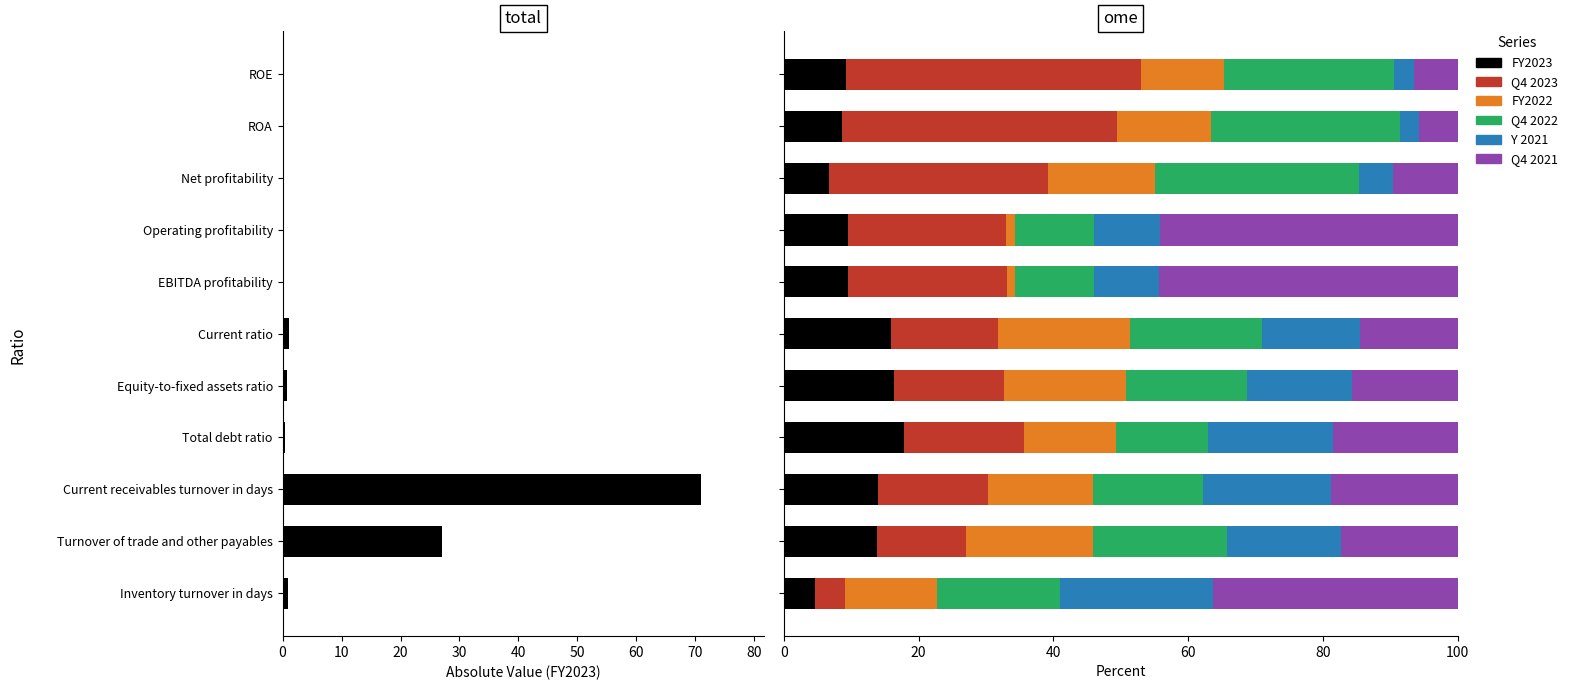

At EBITDA profitability, list the series in order from largest to smallest.

Q4 2021, Q4 2023, Q4 2022, Y 2021, FY2023, FY2022